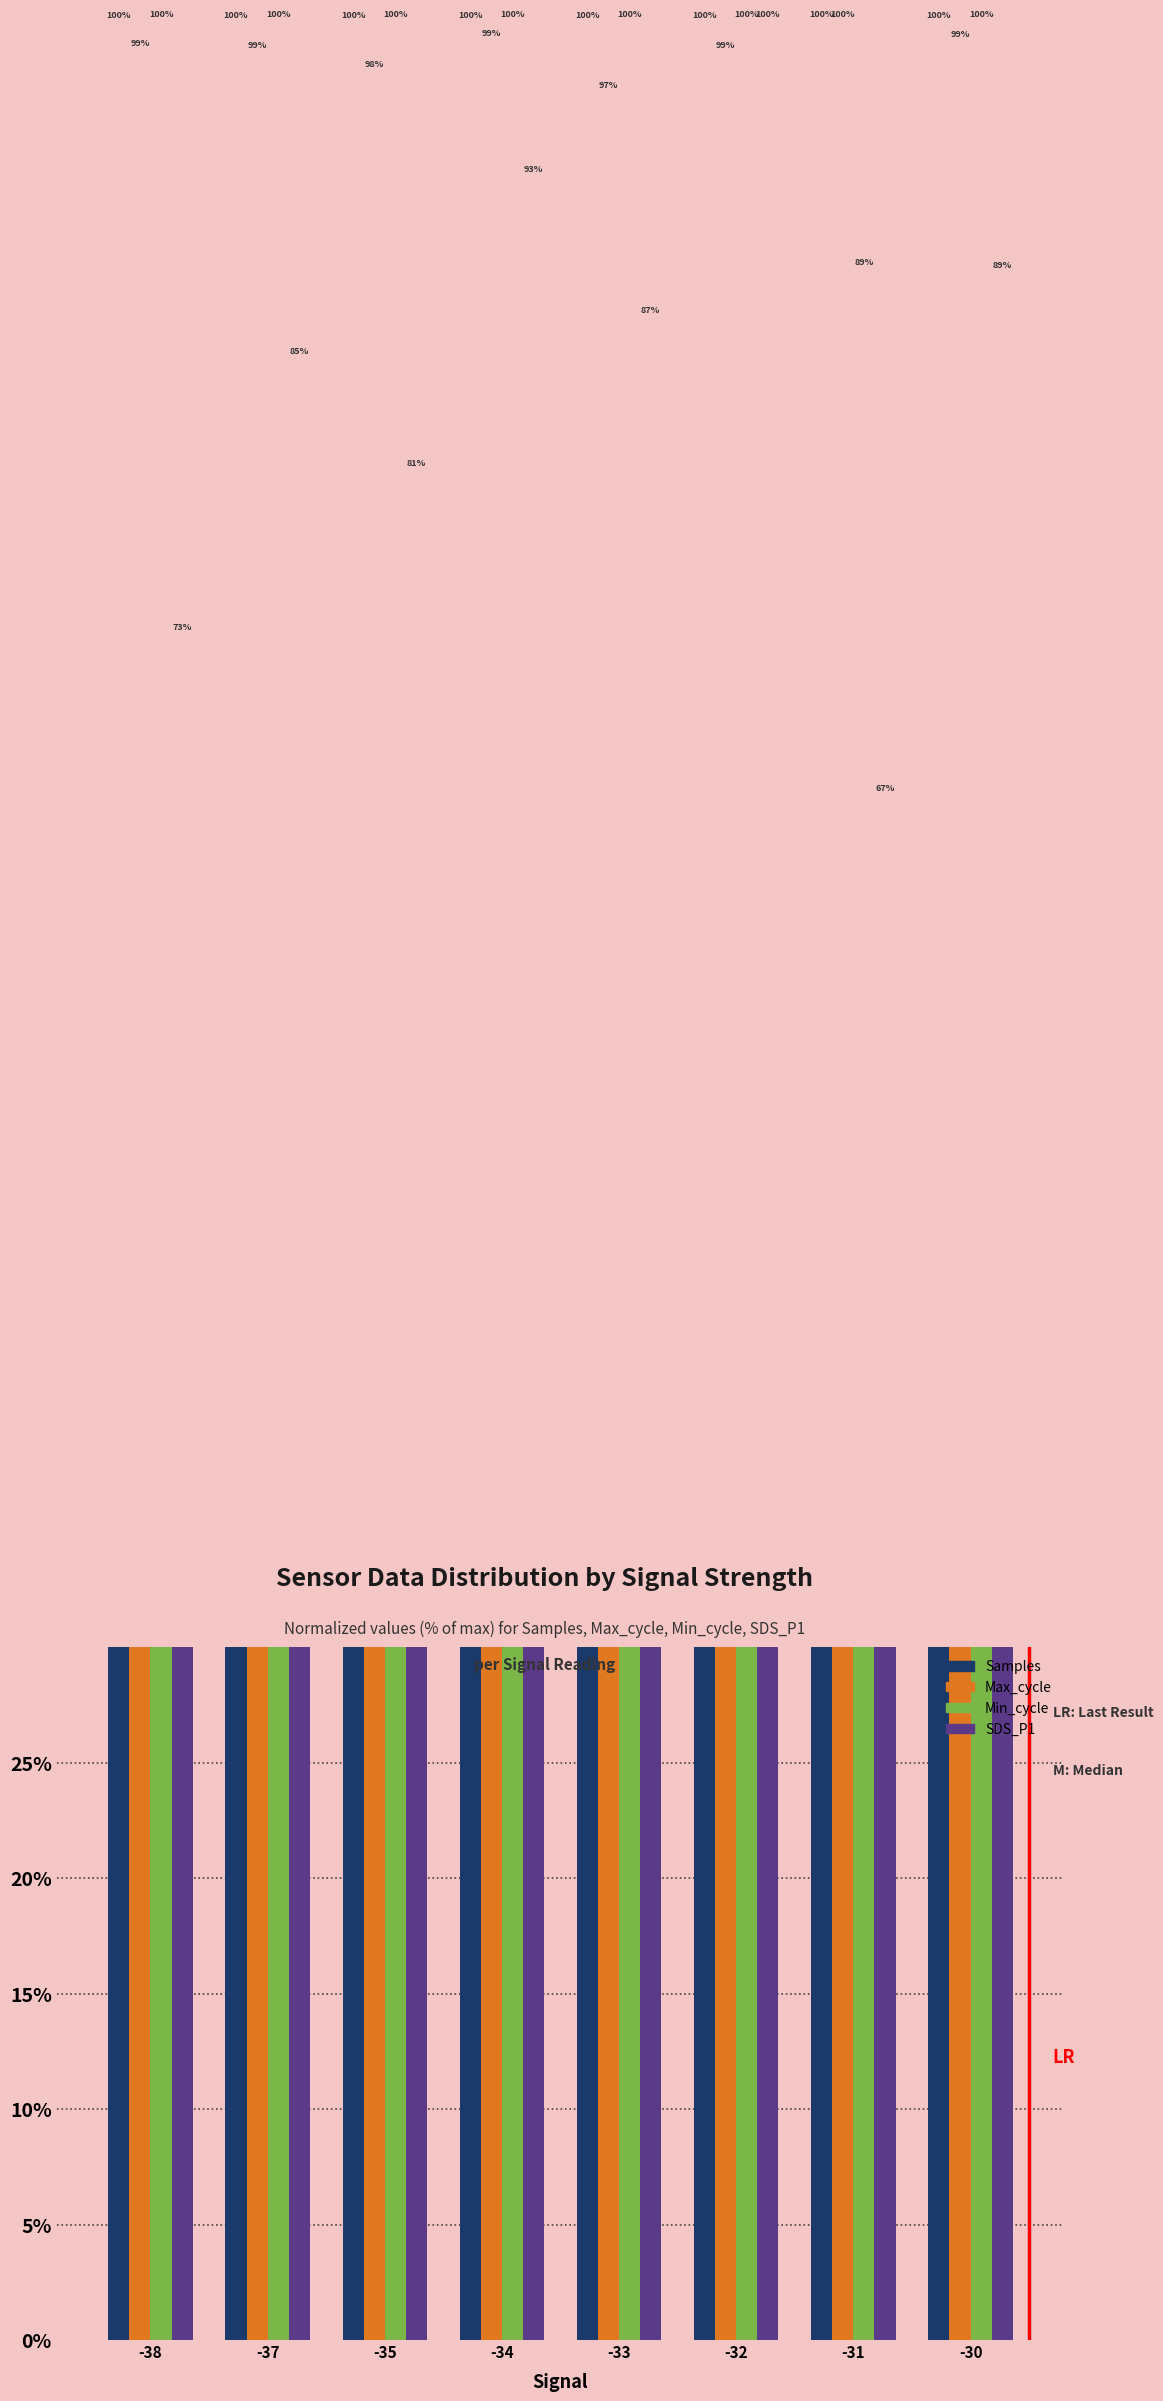

Which series has the widest spread of values?

SDS_P1